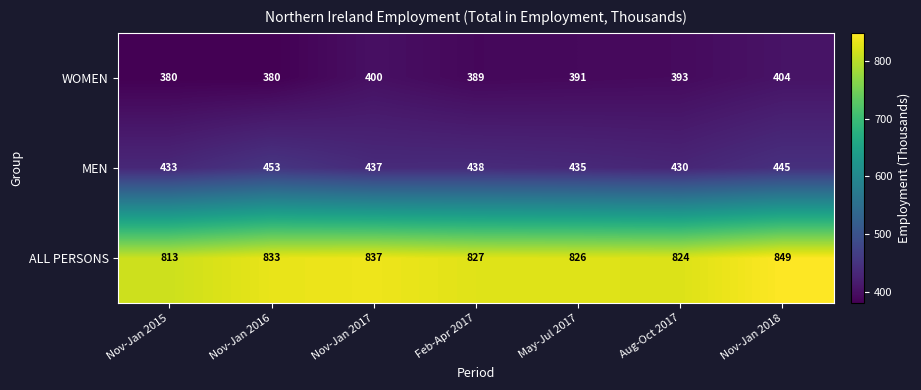

Reading left to right, what are all the values shown in this chart?

WOMEN: Nov-Jan 2015=380	Nov-Jan 2016=380	Nov-Jan 2017=400	Feb-Apr 2017=389	May-Jul 2017=391	Aug-Oct 2017=393	Nov-Jan 2018=404
MEN: Nov-Jan 2015=433	Nov-Jan 2016=453	Nov-Jan 2017=437	Feb-Apr 2017=438	May-Jul 2017=435	Aug-Oct 2017=430	Nov-Jan 2018=445
ALL PERSONS: Nov-Jan 2015=813	Nov-Jan 2016=833	Nov-Jan 2017=837	Feb-Apr 2017=827	May-Jul 2017=826	Aug-Oct 2017=824	Nov-Jan 2018=849